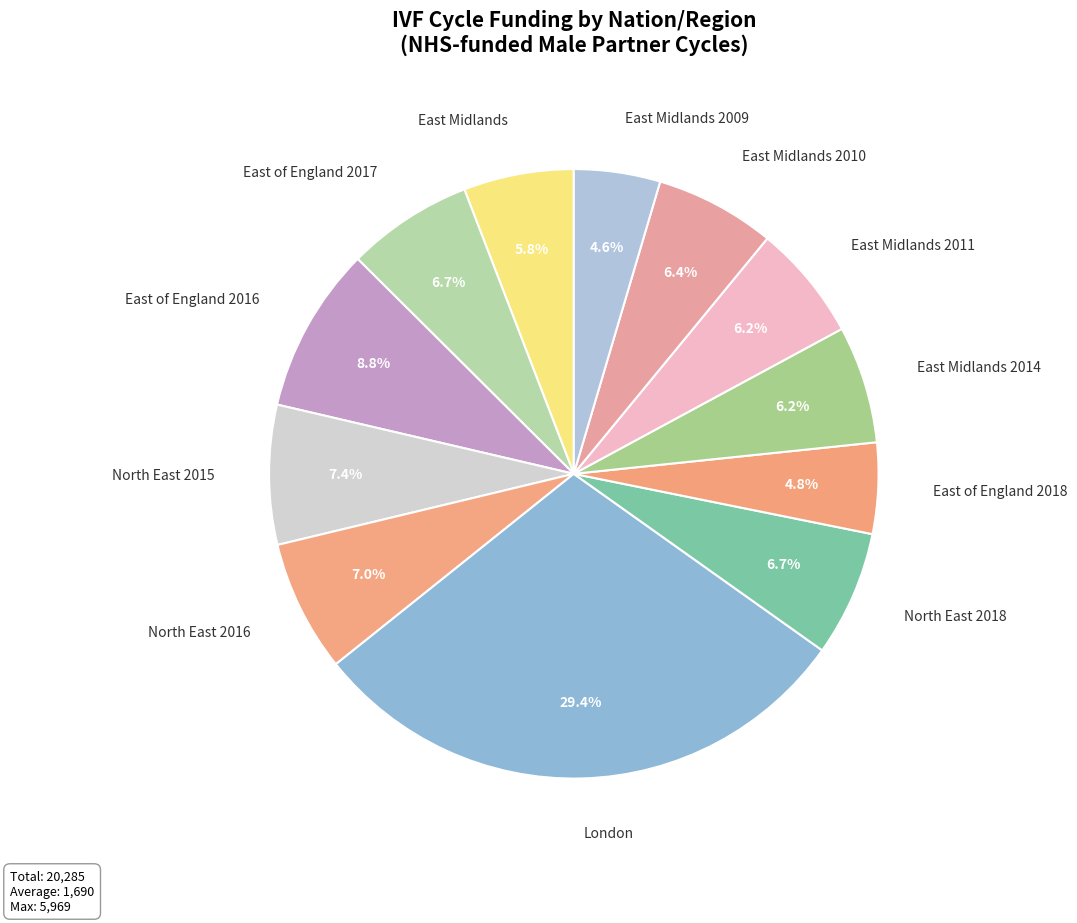

What is the largest slice in the pie chart?

London